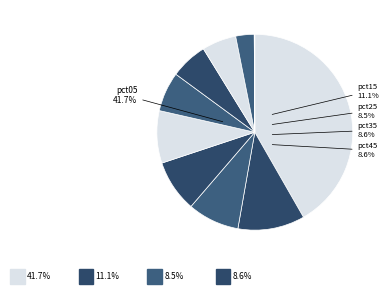

Is there any slice that represents more than half of the pie?

No